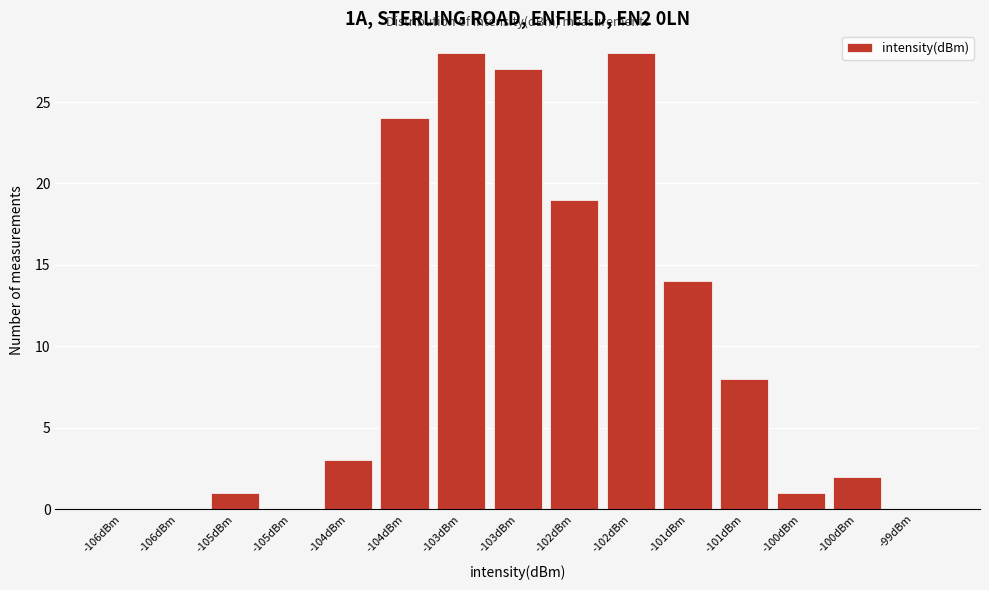

How many categories are shown in the chart?

15